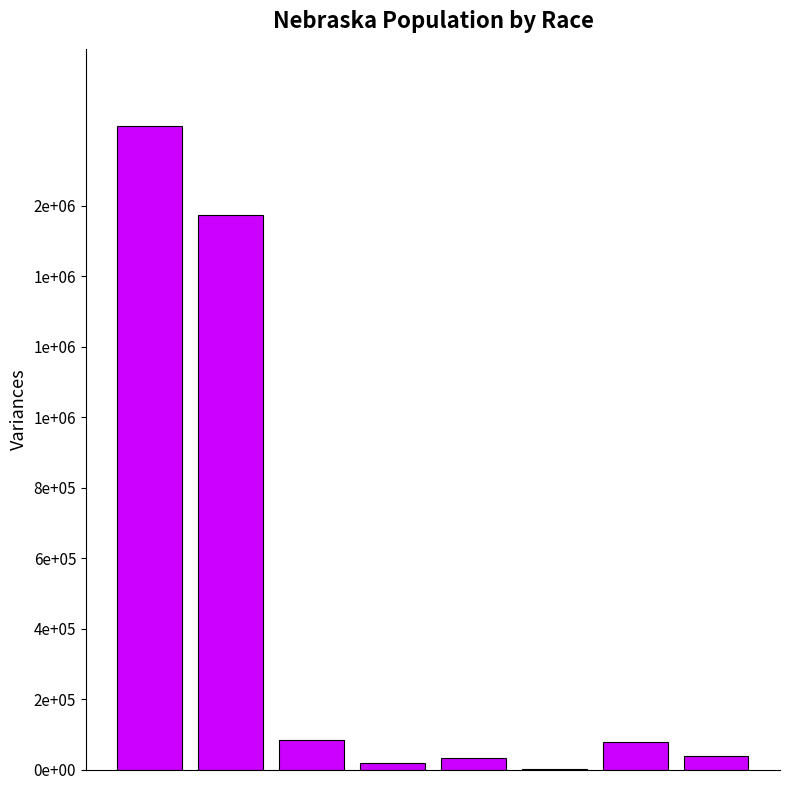

Reading left to right, extract all data points from this chart.

1826341	1572838	82885	18427	32293	1279	79109	39510